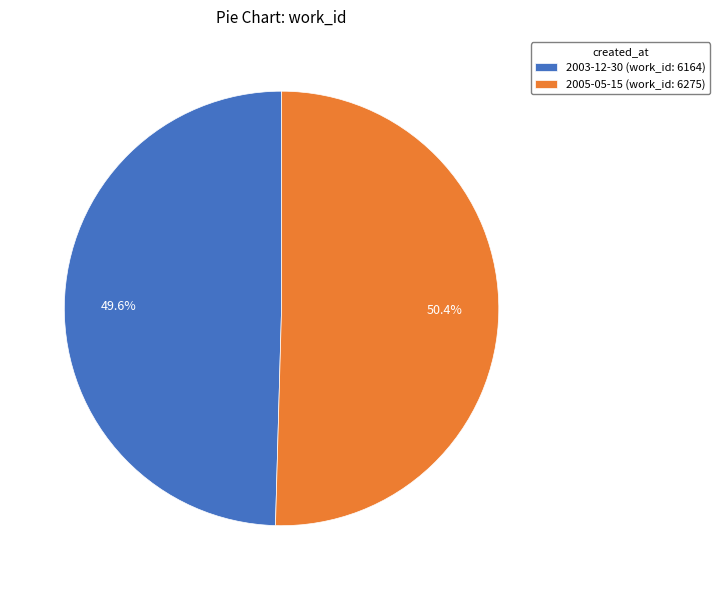

Which has a higher value, 2005-05-15 or 2003-12-30?

2005-05-15